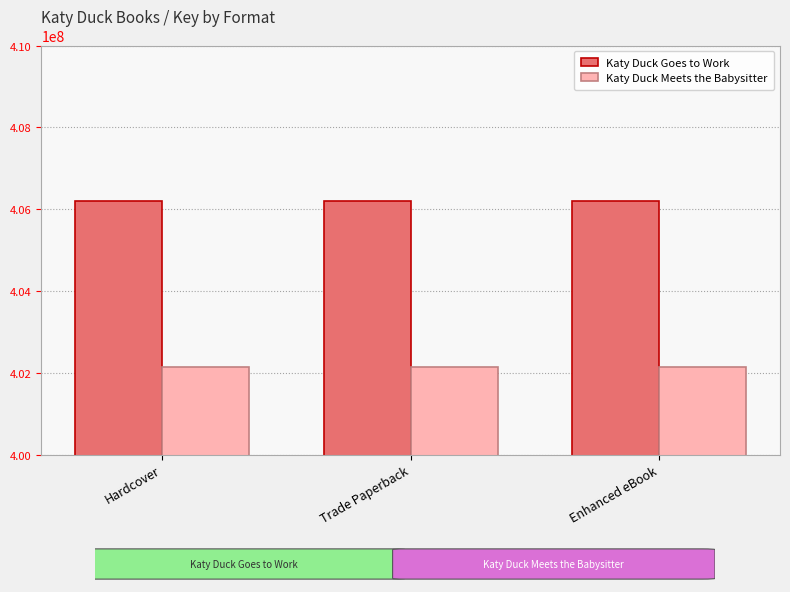

Is the value of Katy Duck Meets the Babysitter at Trade Paperback greater than the value of Katy Duck Goes to Work at Hardcover?

No